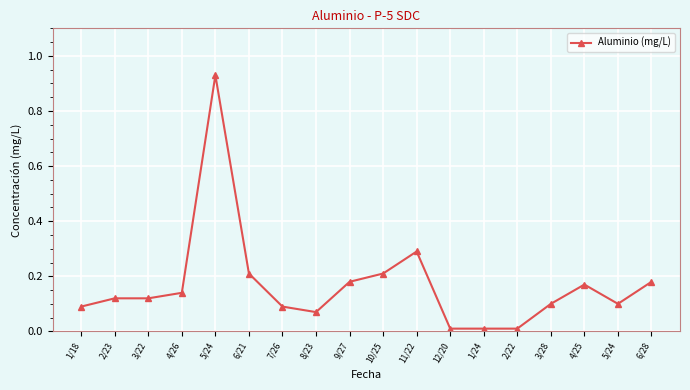

How many categories are shown in the chart?

18